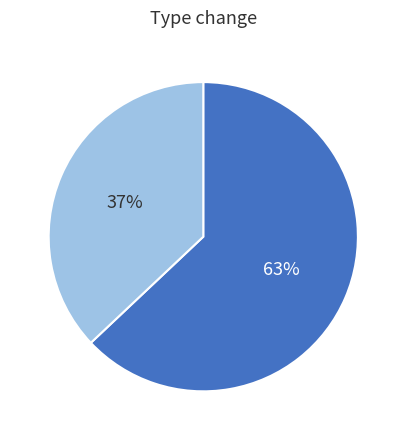

How many slices are in this pie chart?

2